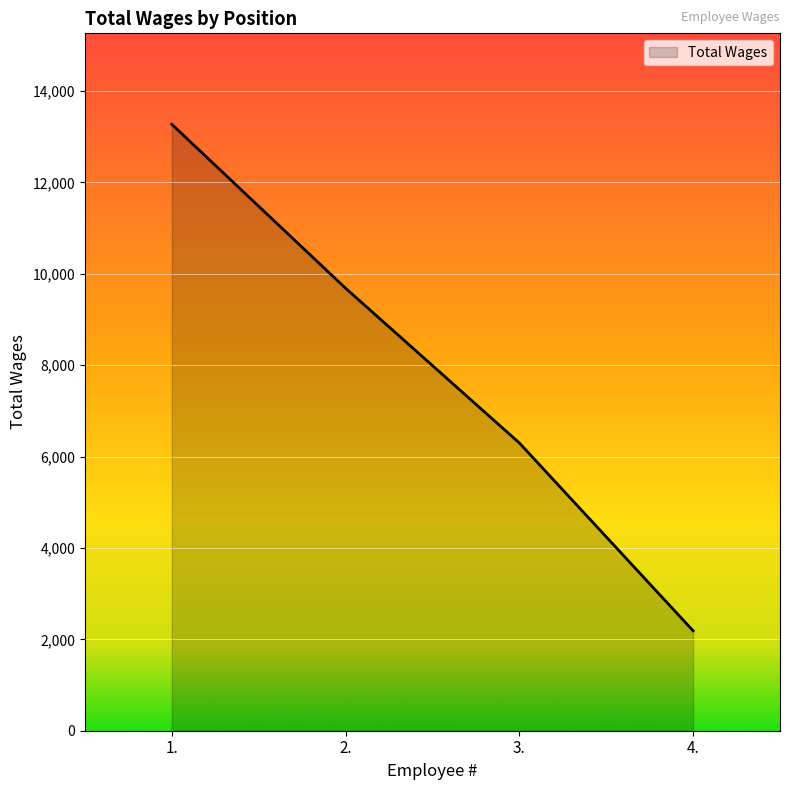

Read the value at 1..

13271